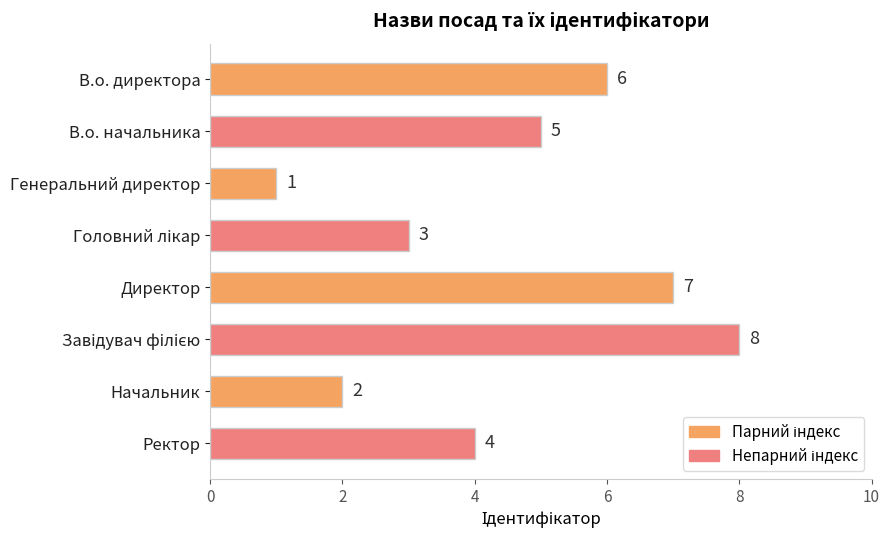

How many data points does each series have?

8